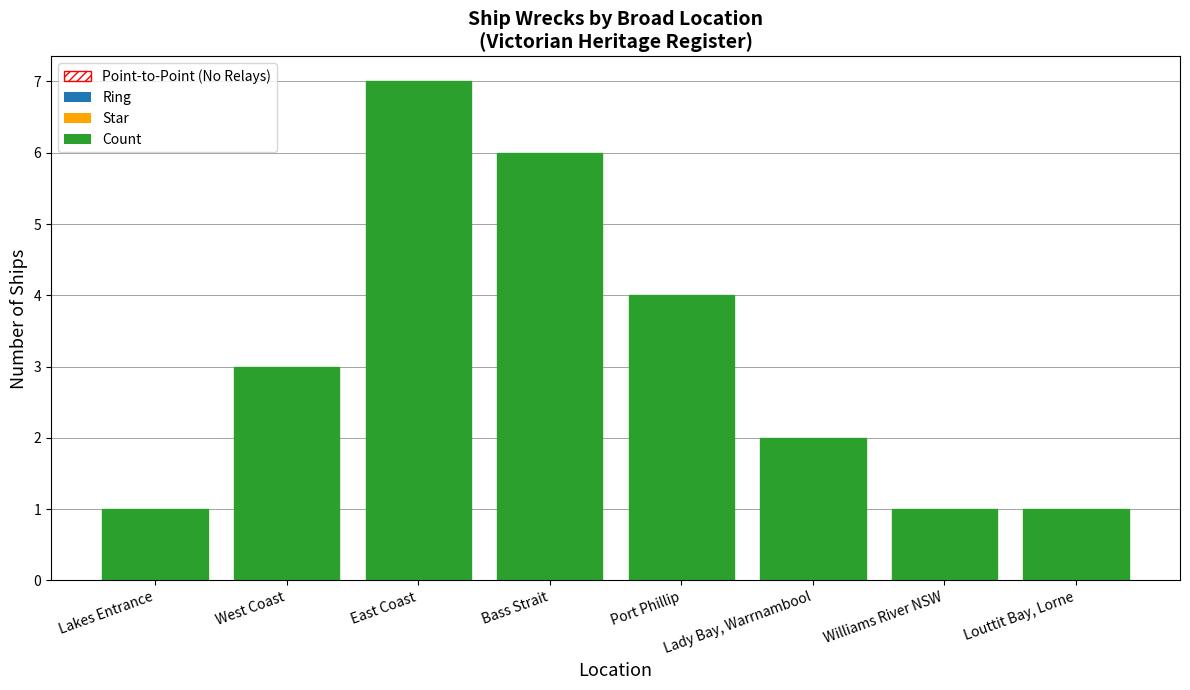

The chart shows a value of 2 at Lakes Entrance. True or false?

False